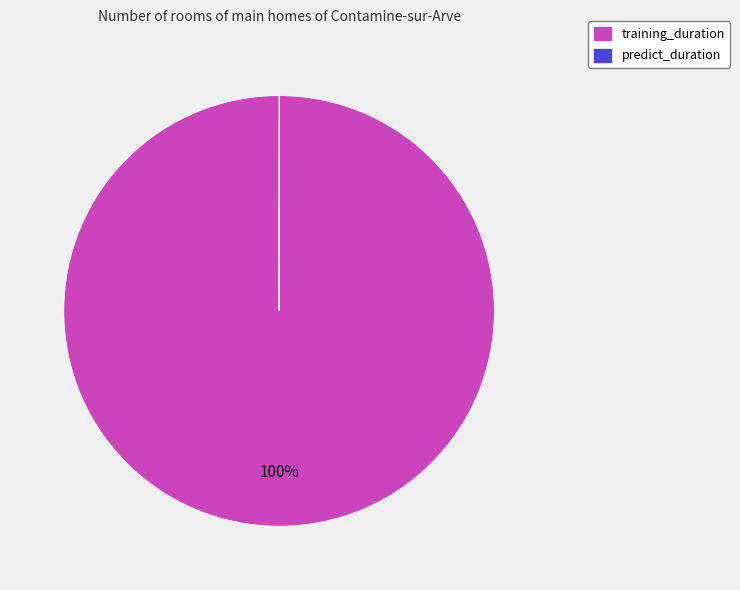

Which category has the biggest portion of the pie?

training_duration